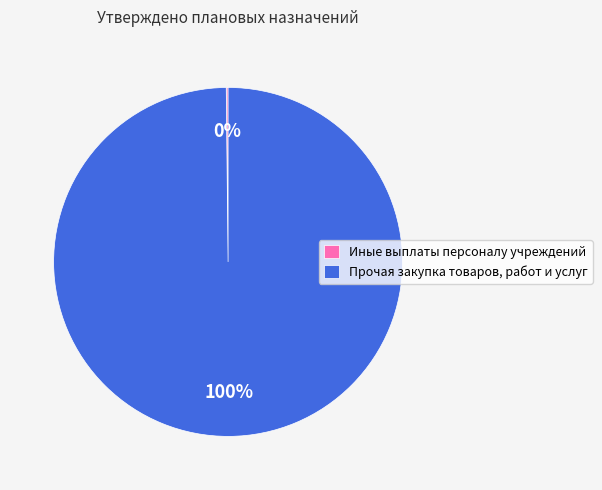

True or false: Прочая закупка товаров, работ и услуг accounts for 100% of the total.

True